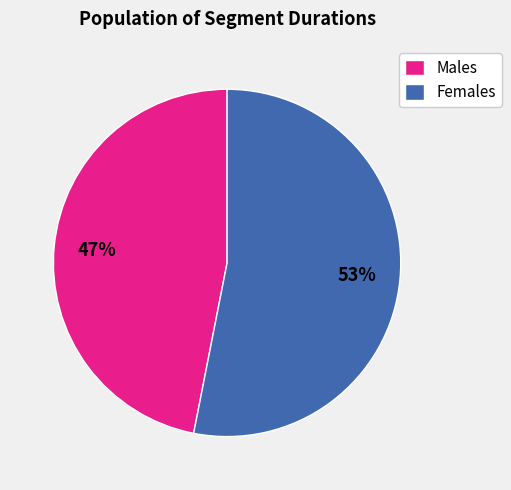

True or false: Males accounts for 38% of the total.

False